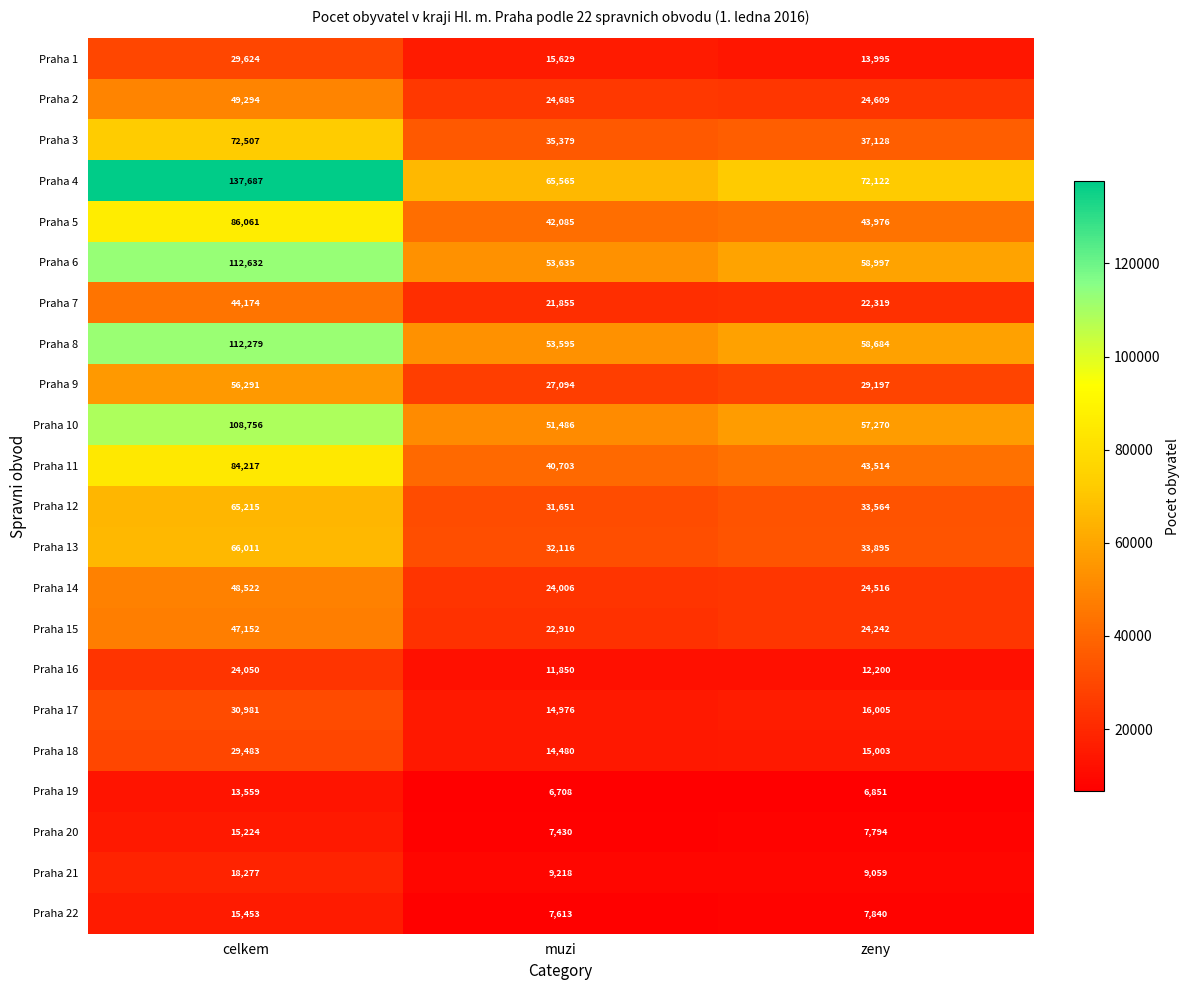

What is the difference between the maximum and second lowest values in the Praha 6 series?

53635